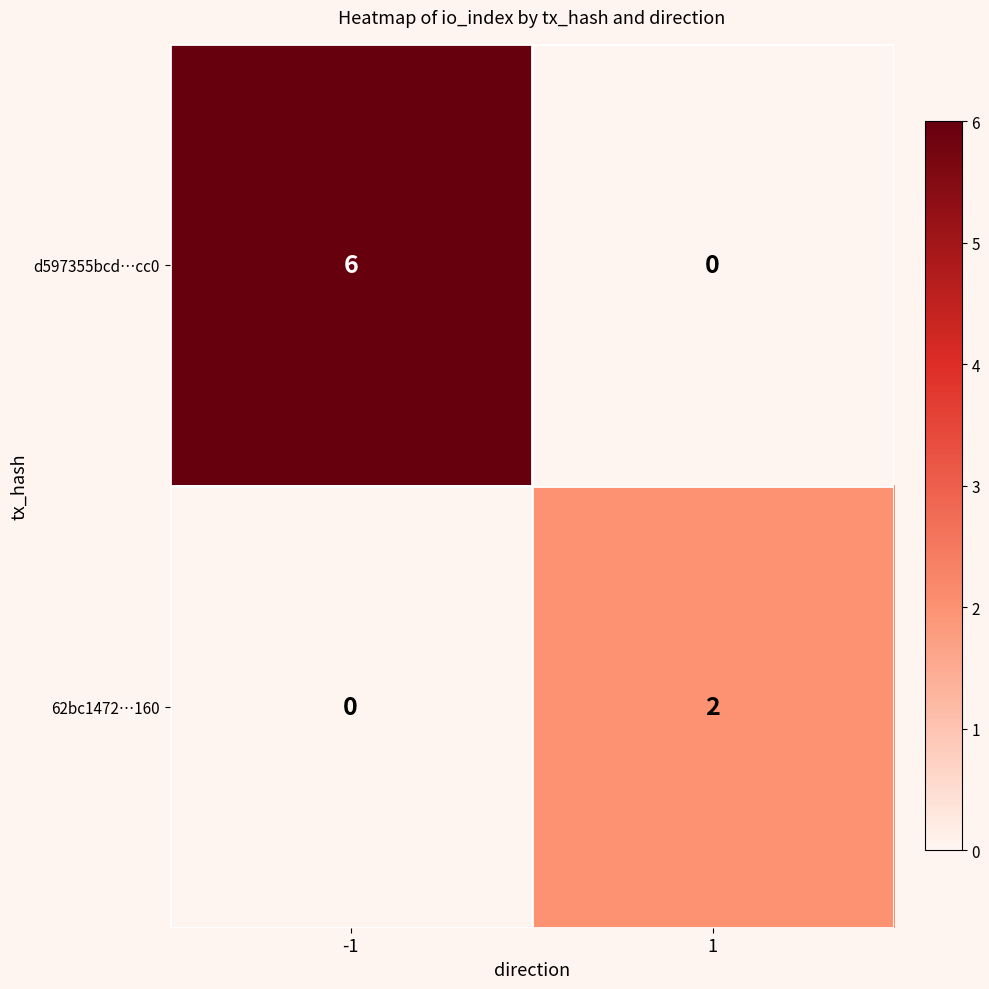

True or false: d597355bcd…cc0 has a value of 2 at -1.

False